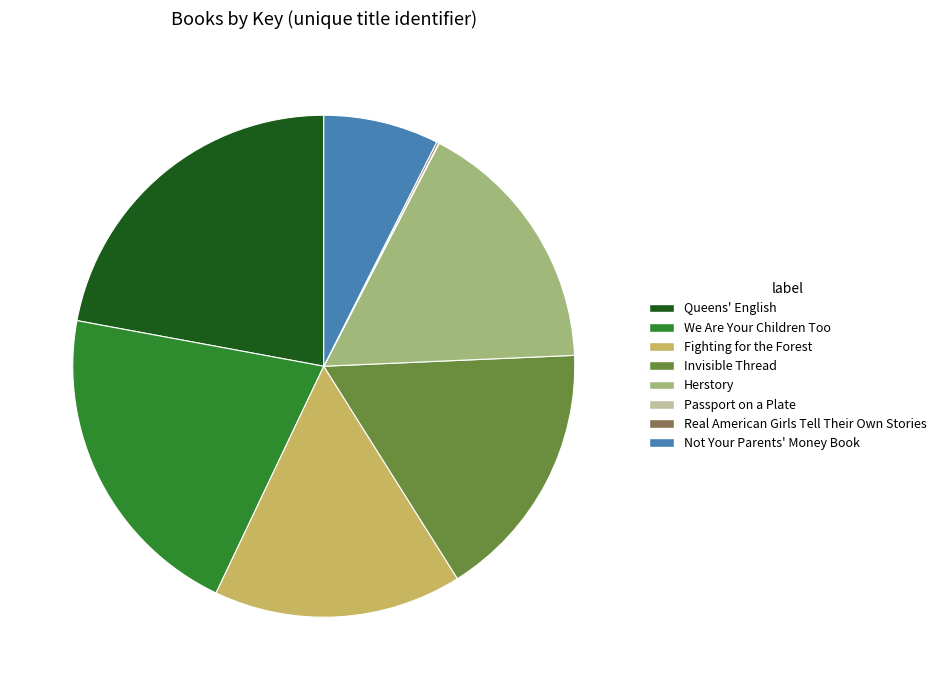

What is the ratio of the value at Fighting for the Forest to the value at Herstory?

1.0